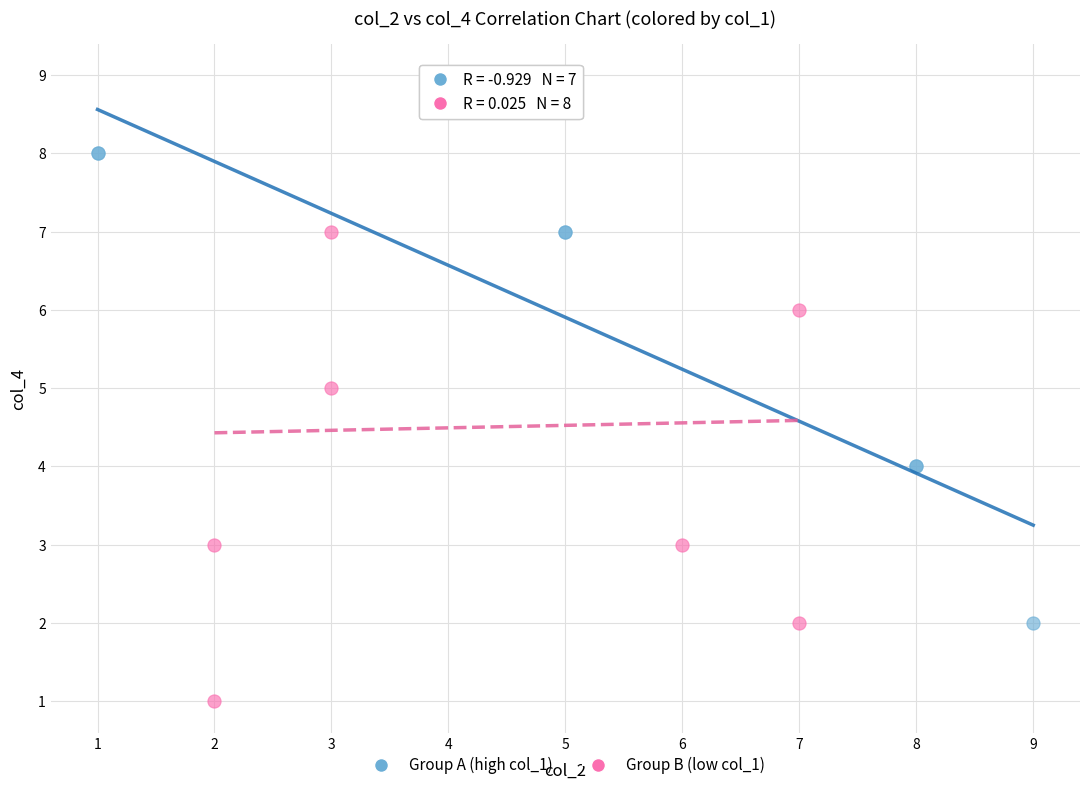

Which series contains the lowest Y value?

Group B (low col_1)